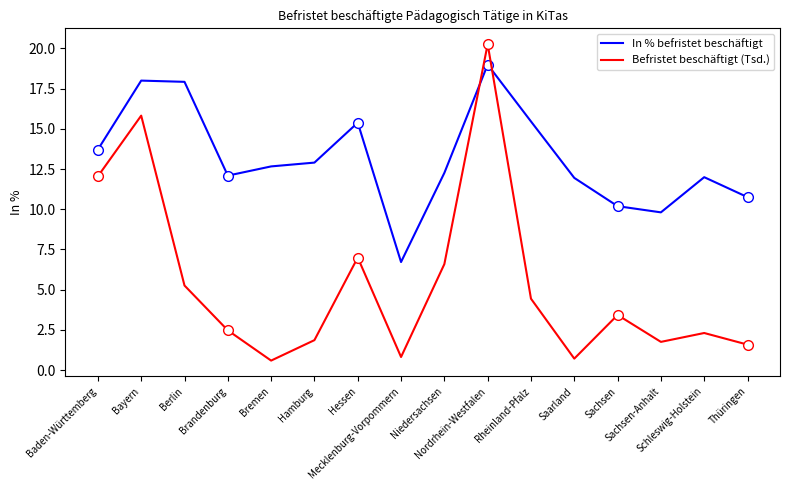

Rank the series at Bayern from lowest to highest value.

Befristet beschäftigt (Tsd.), In % befristet beschäftigt